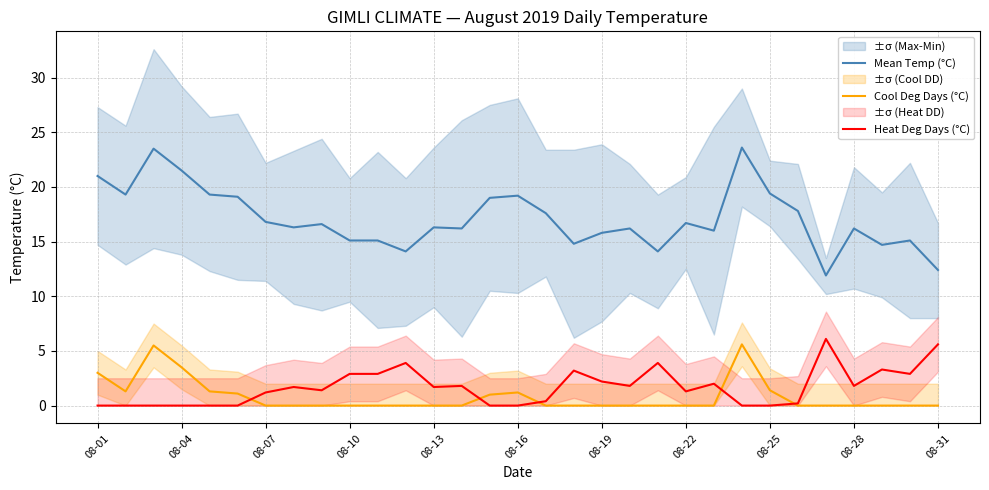

What is the difference between the second highest and second lowest values in the Heat Deg Days (°C) series?

5.6